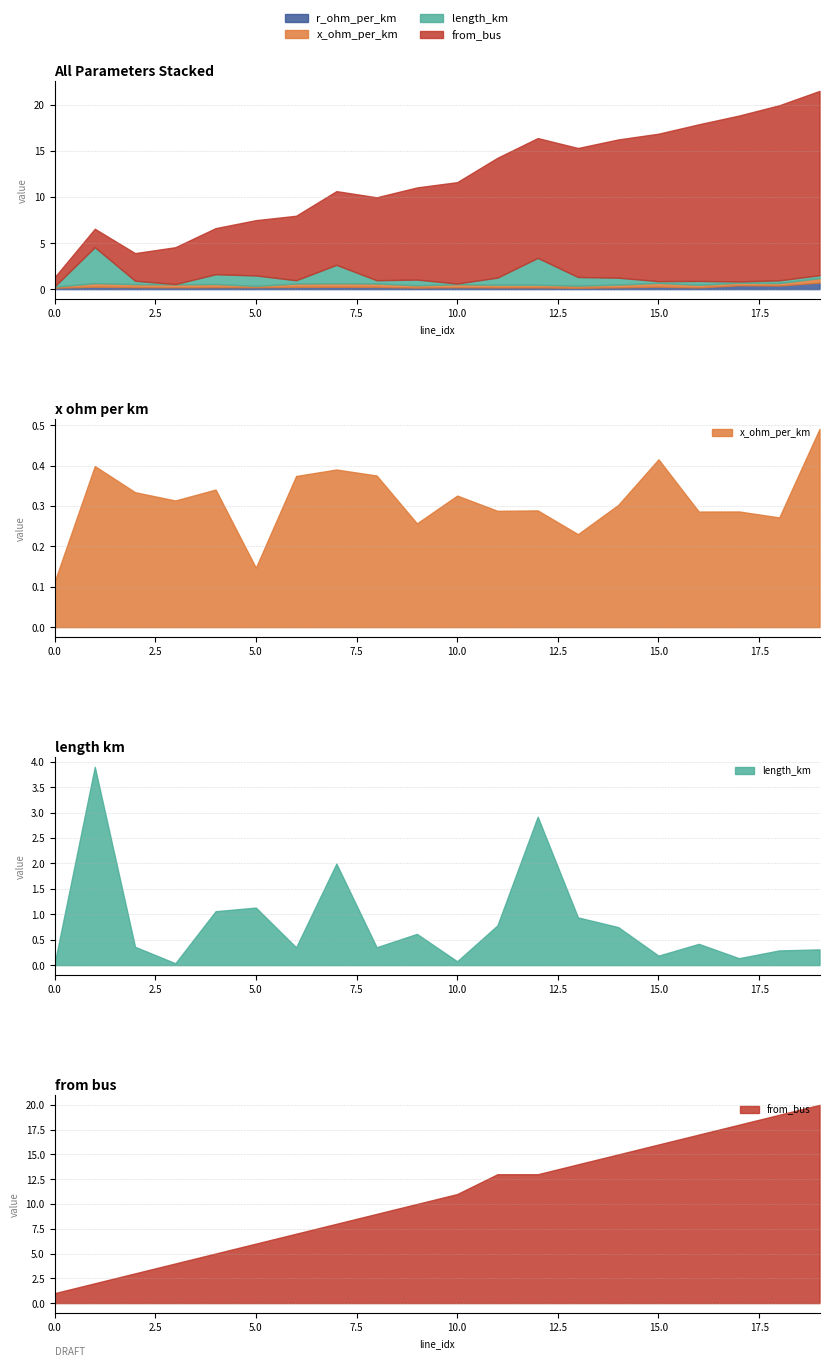

In length_km, how many points are higher than both neighbors (excluding endpoints)?

6